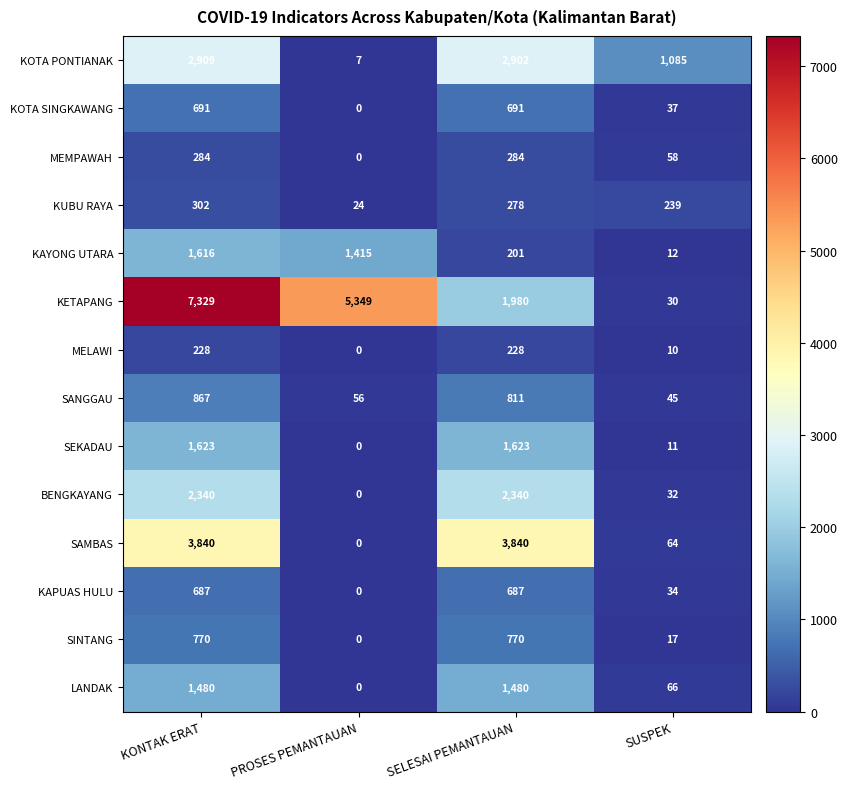

What is the maximum value for SINTANG?

770